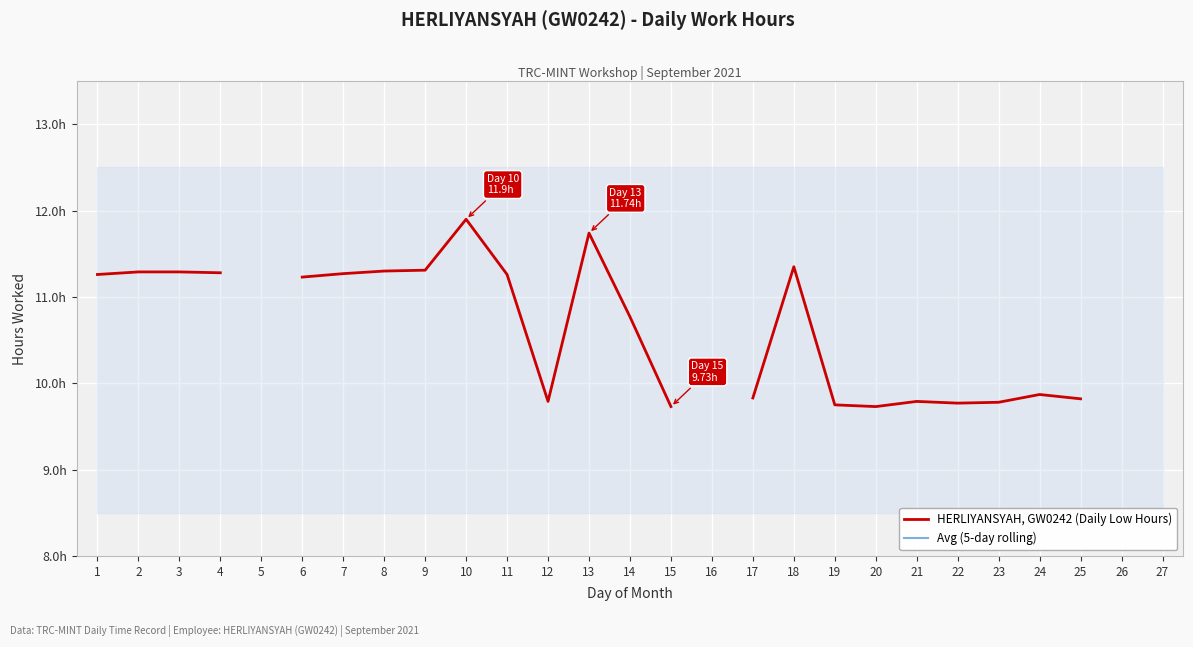

Rank the series at 10 from highest to lowest value.

HERLIYANSYAH, GW0242 (Daily Low Hours), Avg (5-day rolling)